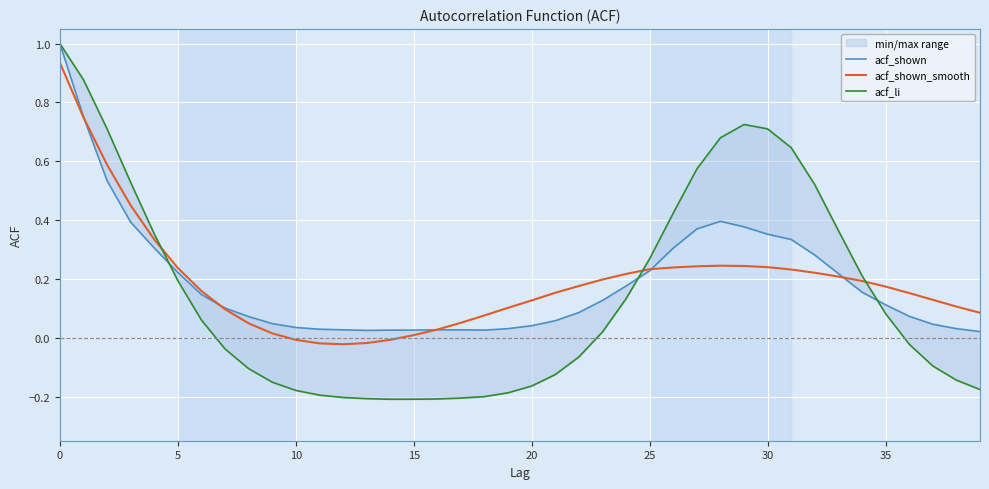

What is the value of the acf_shown point at the 7th from the left?

0.1